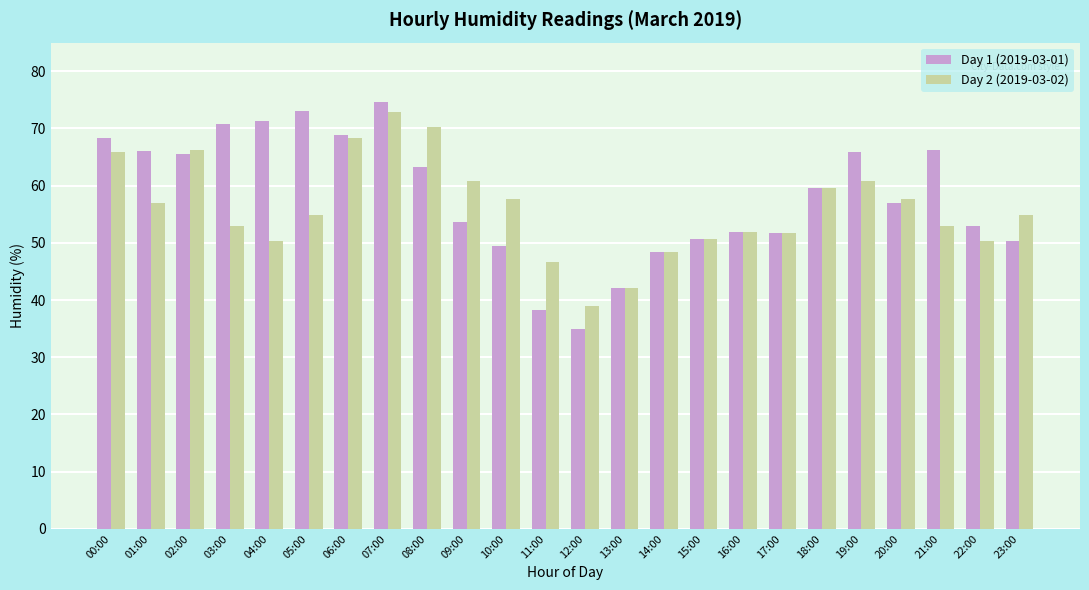

Read the Day 2 (2019-03-02) value at 07:00.

72.8